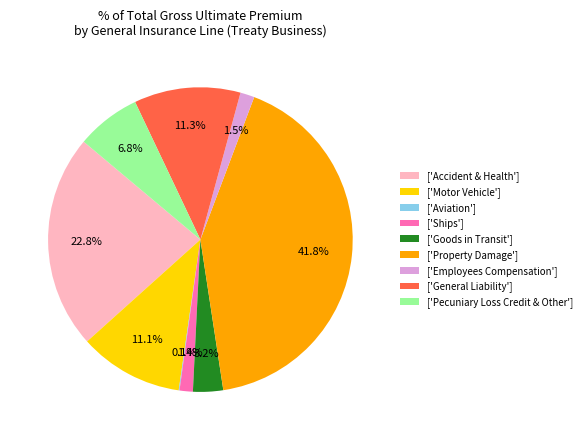

Between ['Ships'] and ['General Liability'], which is larger?

['General Liability']